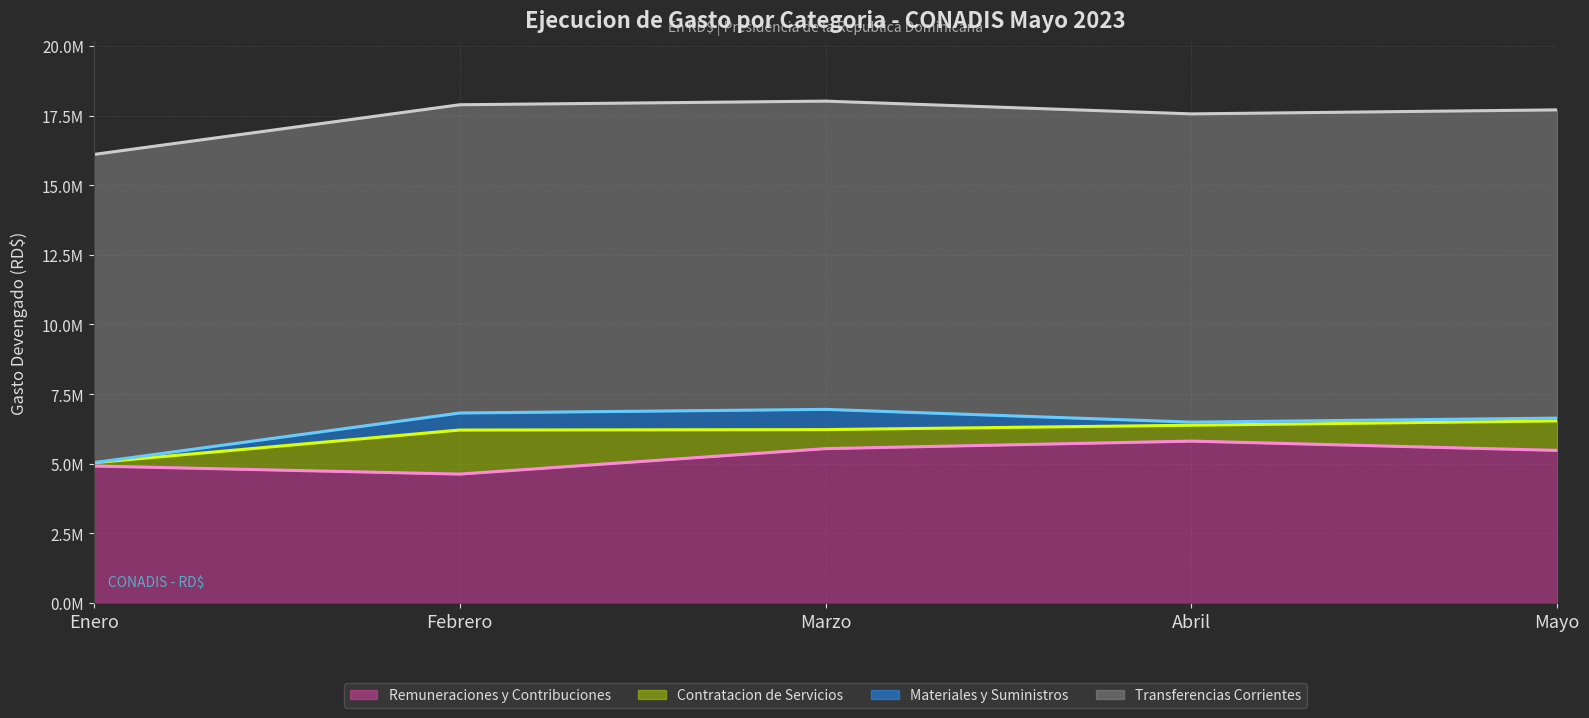

Reading right to left, what are all the values shown in this chart?

Remuneraciones y Contribuciones (linea): 5475834.8	5809889.4	5540101.9	4625753.3	4915823.3
Contratacion de Servicios (linea): 6535952.0	6380432.0	6223499.1	6207634.7	5033823.3
Materiales y Suministros (linea): 6635523.2	6491209.4	6949307.6	6819109.7	5033823.3
Transferencias Corrientes (linea): 17705423.2	17561109.4	18019207.6	17889009.7	16103723.3